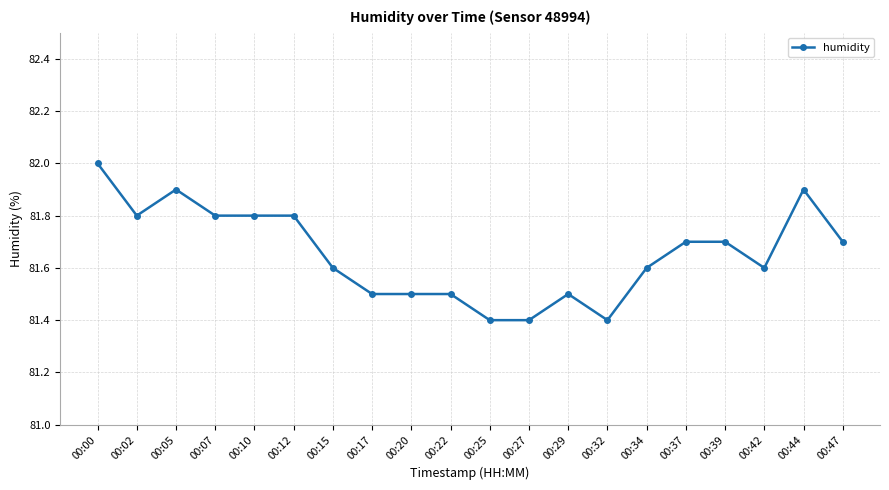

What is the ratio of the value at 00:47 to the value at 00:39?

1.0